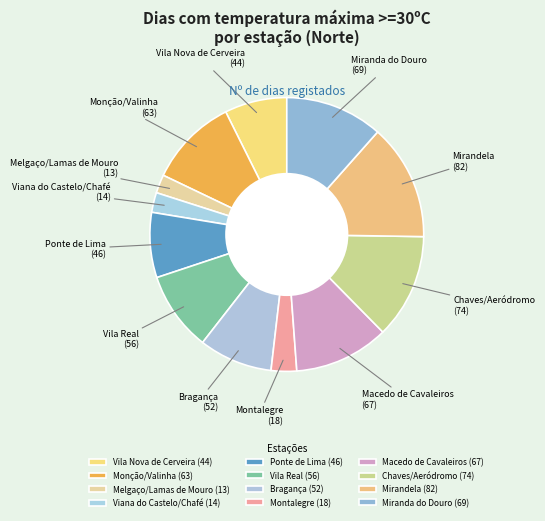

Which has a higher value, Miranda do Douro or Vila Real?

Miranda do Douro